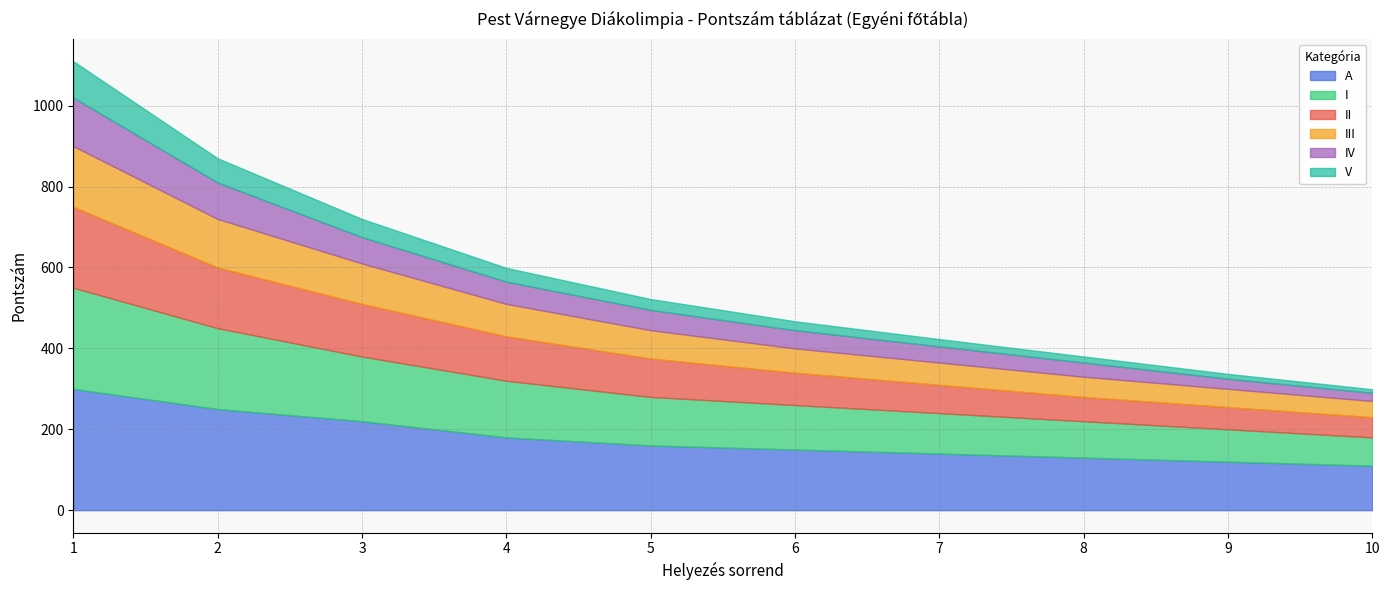

Rank the series at 8 from highest to lowest value.

A, I, II, III, IV, V